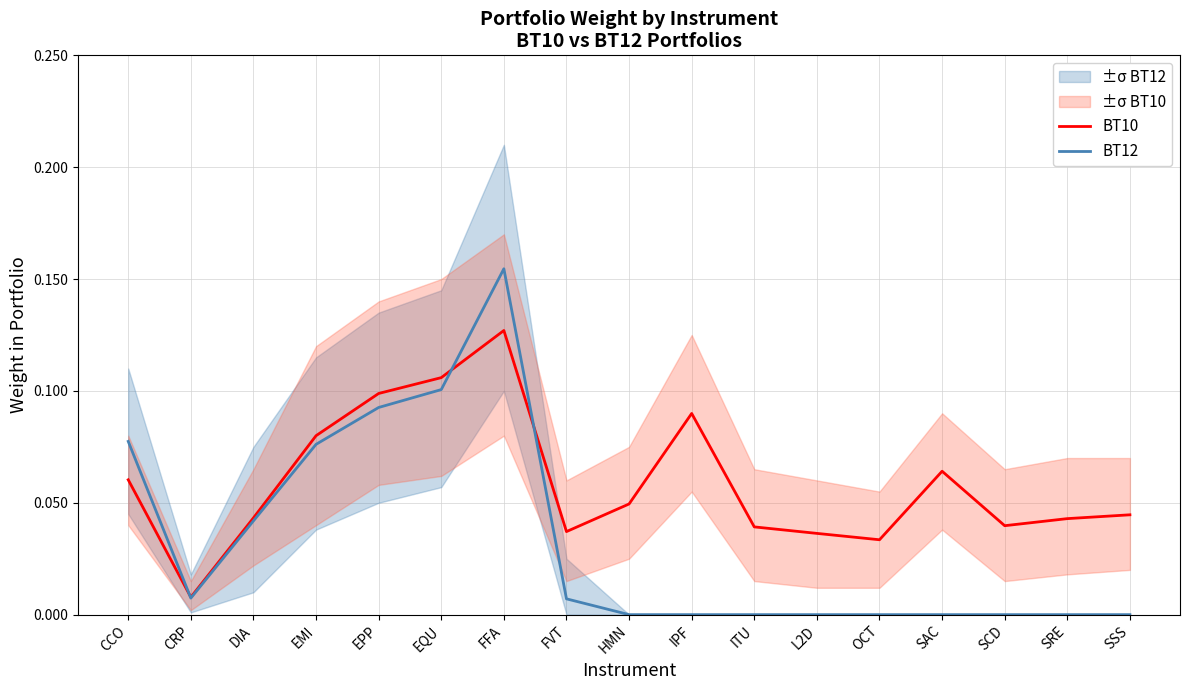

In BT12, how many points are lower than both neighbors (excluding endpoints)?

1